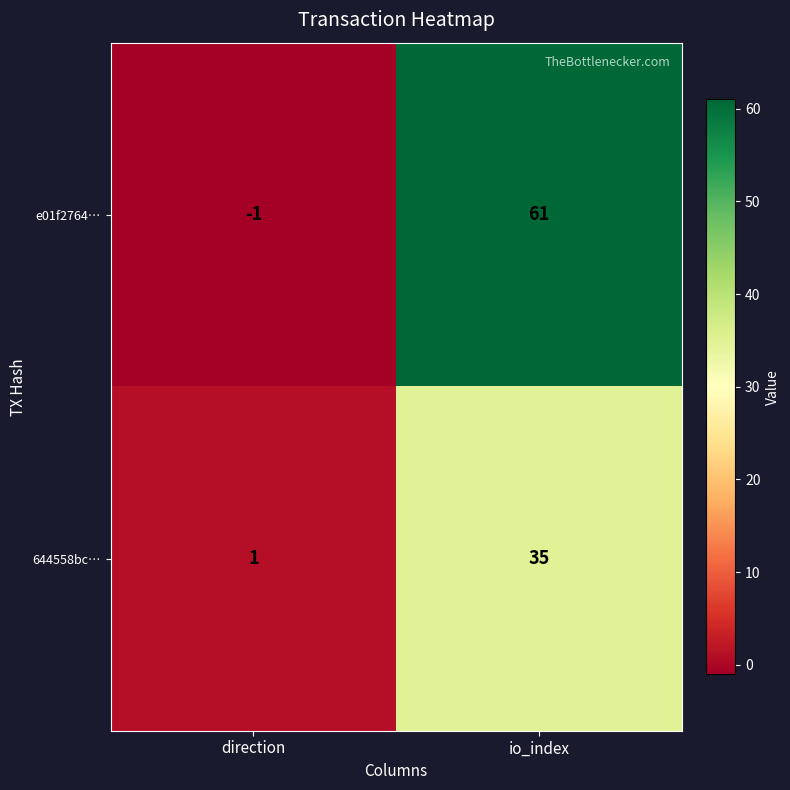

At which label is e01f2764… closest to 30?

direction